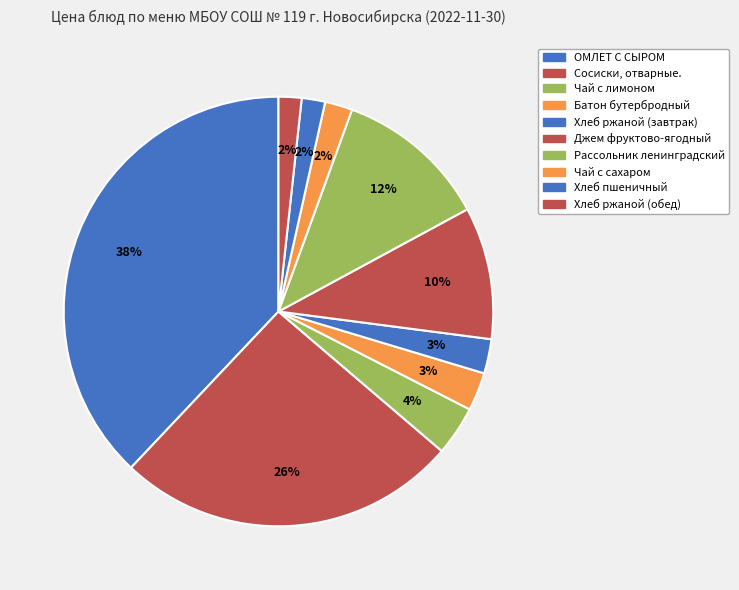

The Чай с сахаром slice represents 2% of the pie. True or false?

True